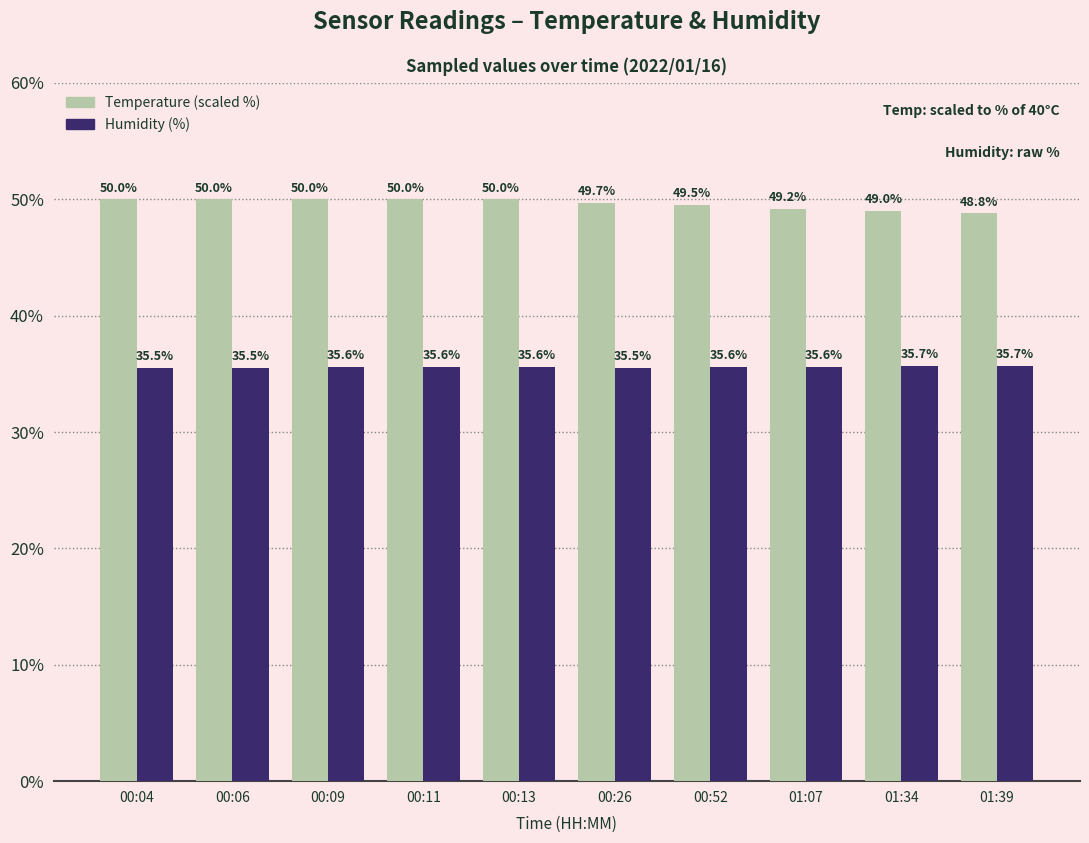

The value of Temperature (scaled %) at 00:26 is 49.7. True or false?

True